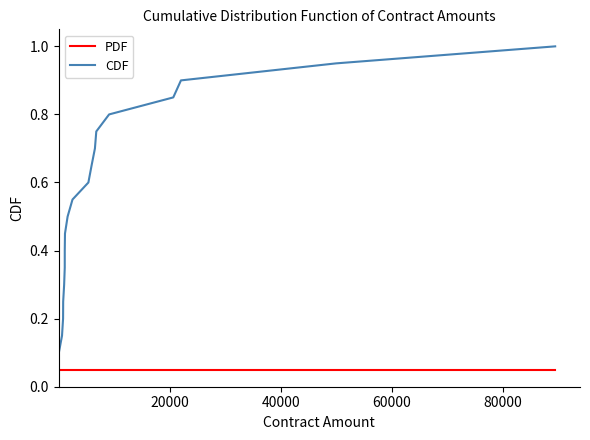

List the series in order of their overall mean, lowest first.

PDF, CDF